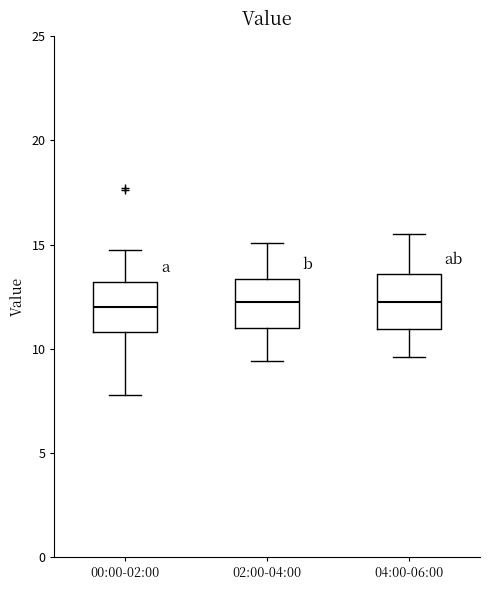

Reading left to right, transcribe this box plot: for each box, give where its median line is, the range the box spans, and where its two whiskers end, as read against the y-axis. The values are not printed on the chart, so give them approximately, as read against the axis.

00:00-02:00: median 12.0, box 11.0 to 13.0, whiskers 8.0 to 14.5
02:00-04:00: median 12.5, box 11.0 to 13.5, whiskers 9.5 to 15.0
04:00-06:00: median 12.5, box 11.0 to 13.5, whiskers 9.5 to 15.5